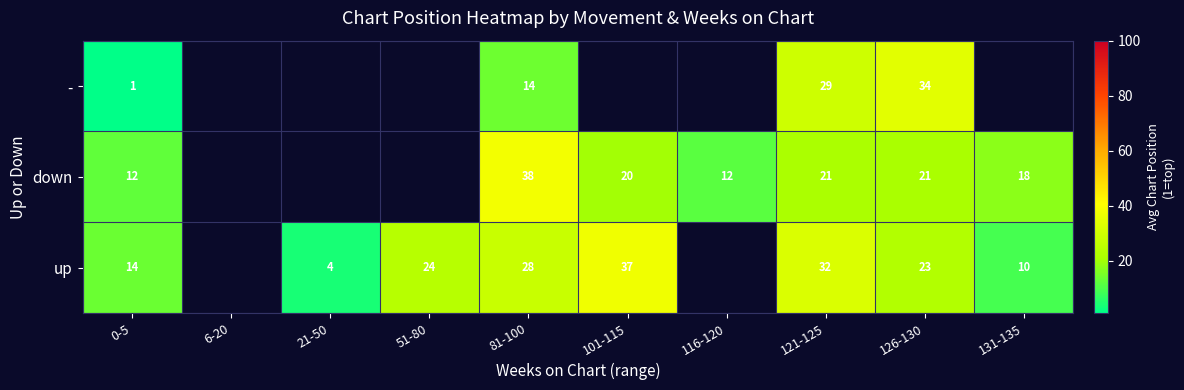

The down series shows 5 at 131-135. True or false?

False